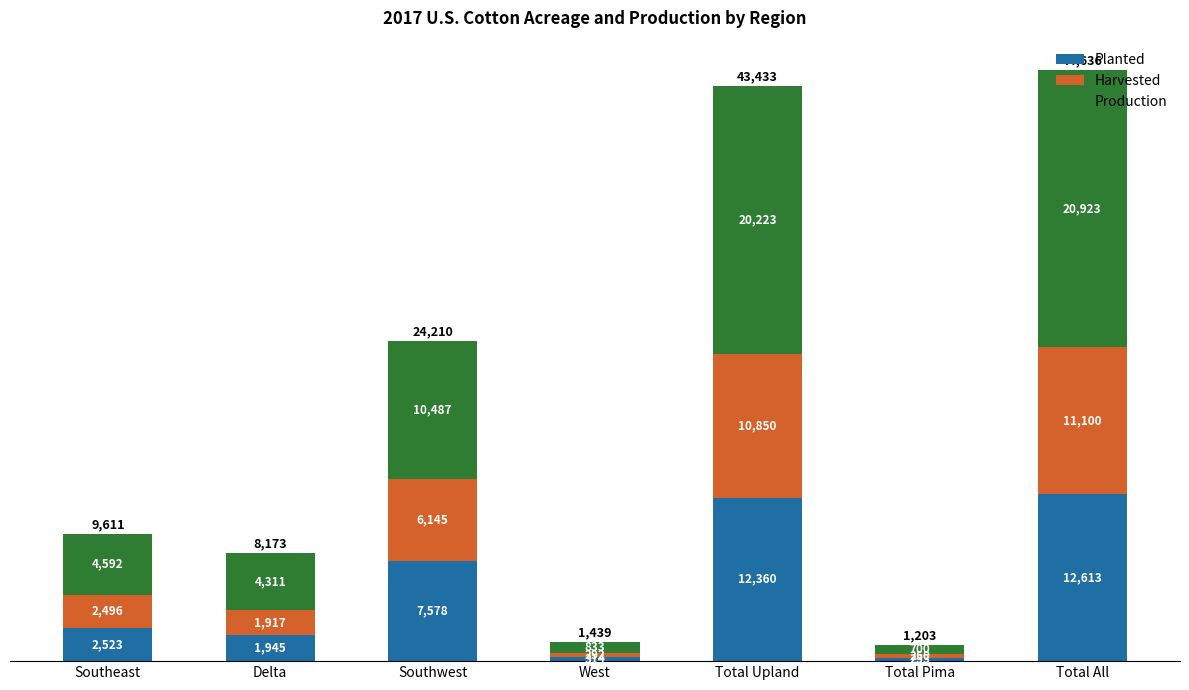

What is the total value across all series at Total All?

44636